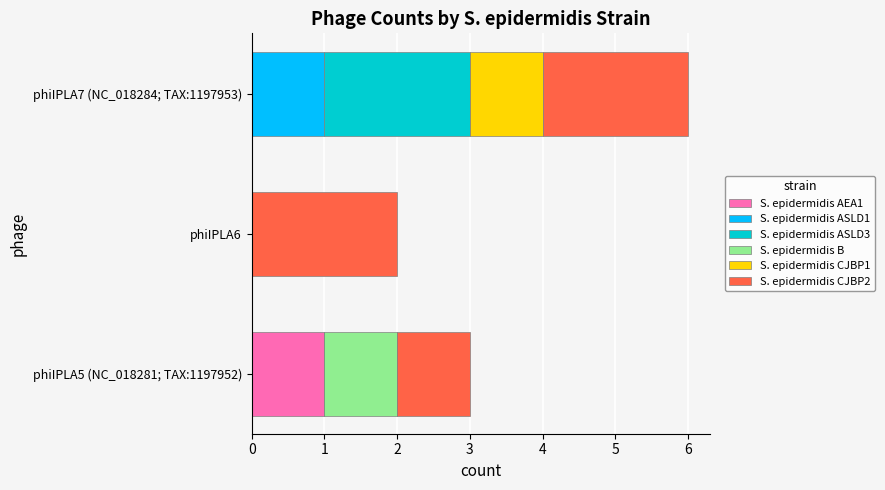

Which category has the highest value in the S. epidermidis AEA1 series?

phiIPLA5 (NC_018281; TAX:1197952)